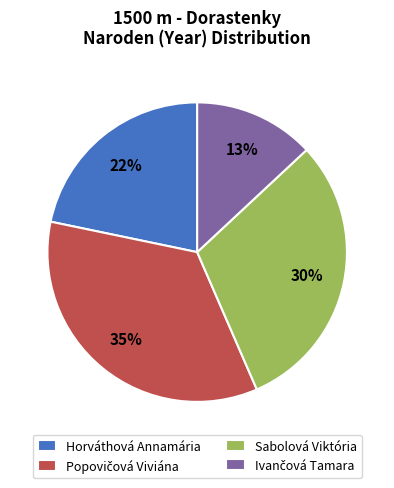

To the nearest percent, what is the average slice percentage?

25%